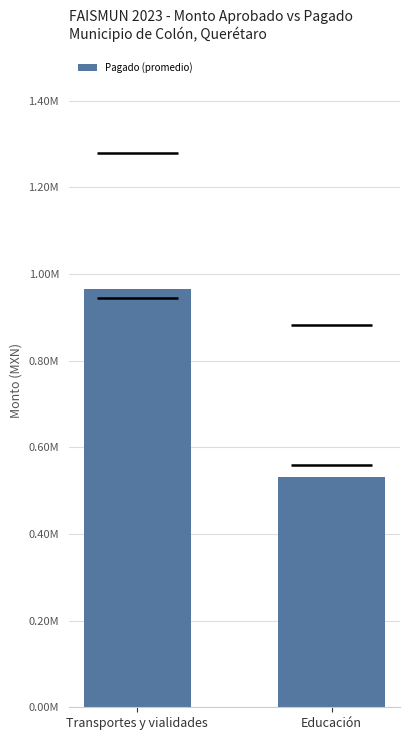

Rank the categories by value from lowest to highest.

Educación, Transportes y vialidades